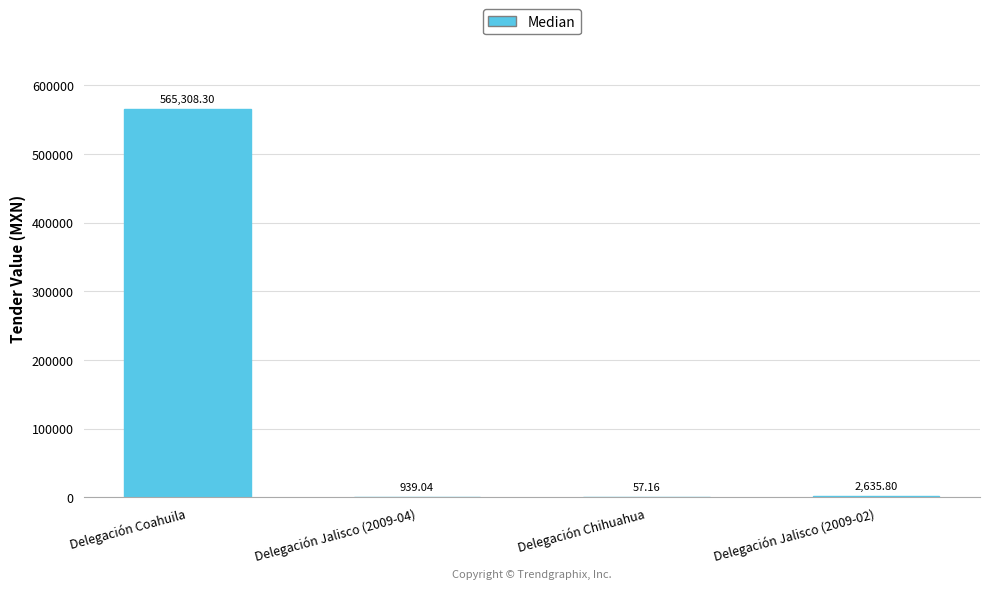

Which label corresponds to the largest value in the chart?

Delegación Coahuila